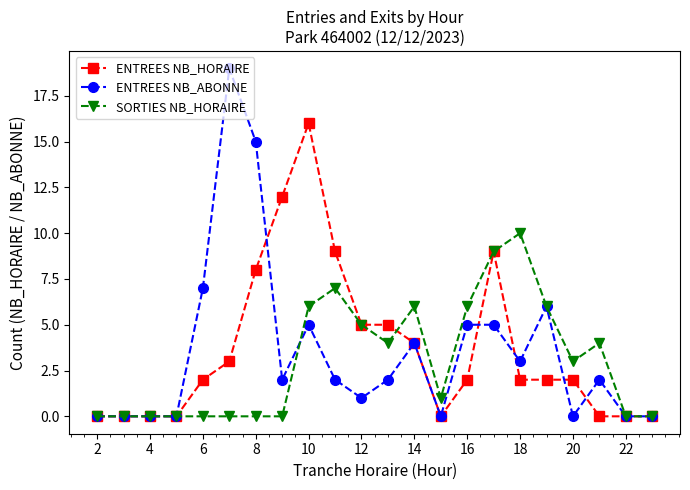

Does the chart display data point markers on the line(s)?

Yes